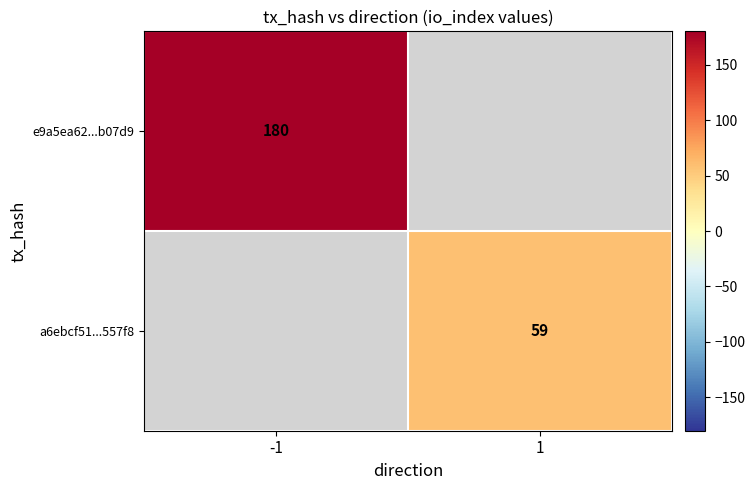

Is the value of a6ebcf51...557f8 at 1 greater than the value of e9a5ea62...b07d9 at -1?

No